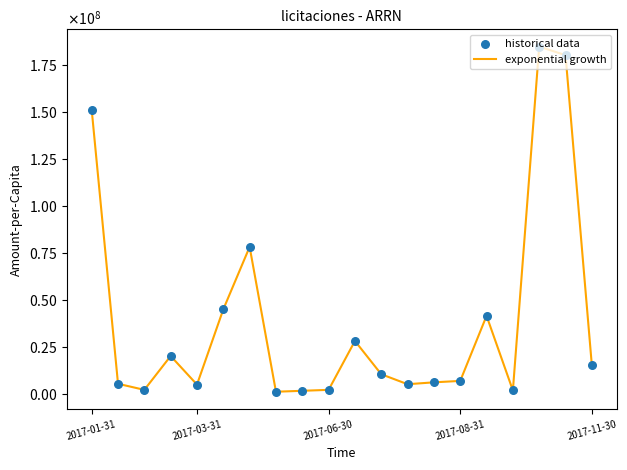

Does the chart have visible grid lines?

No